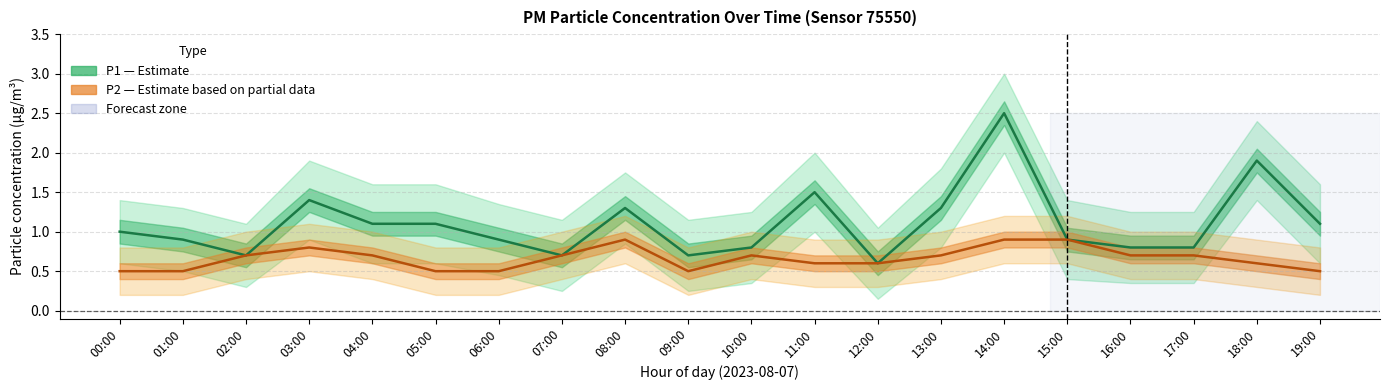

How many interior local peaks does the P1 (PM10) series have?

5